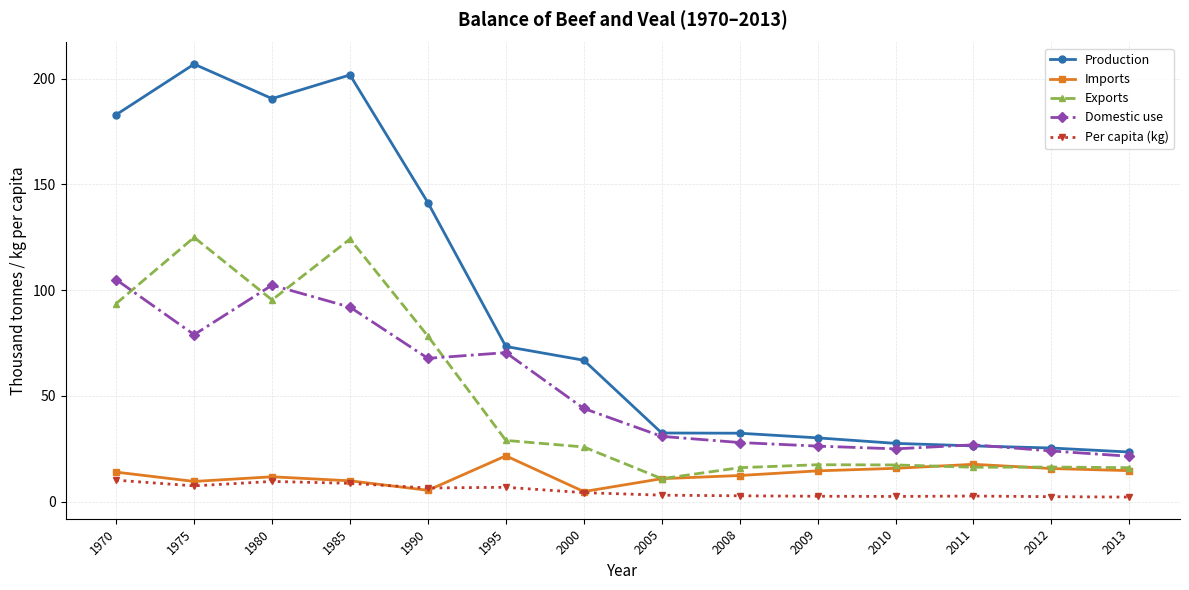

At which label is Production closest to 115?

1990